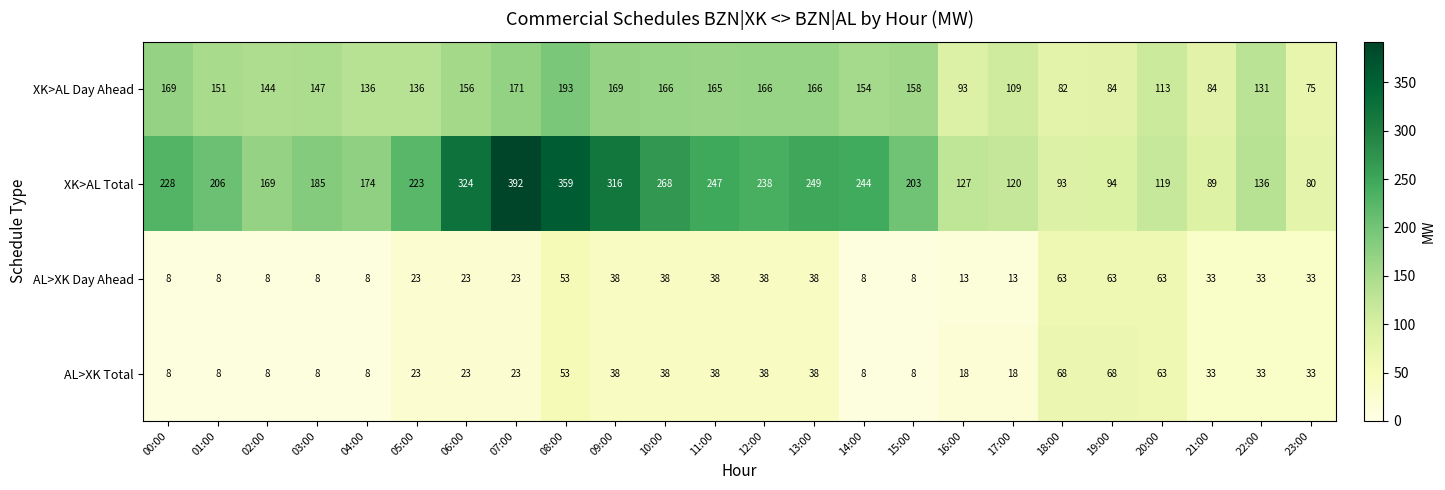

At how many categories does at least one series exceed 262?

5